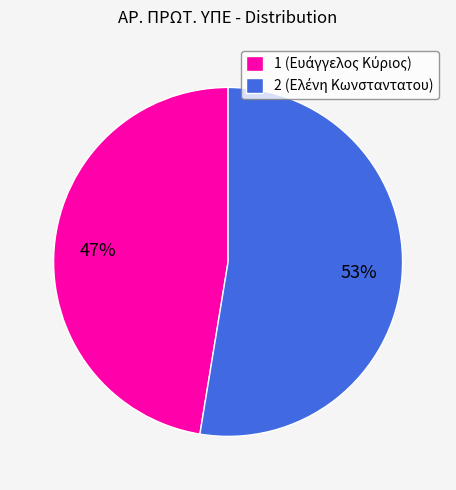

Combined, do 1 and 2 account for over 50%?

Yes